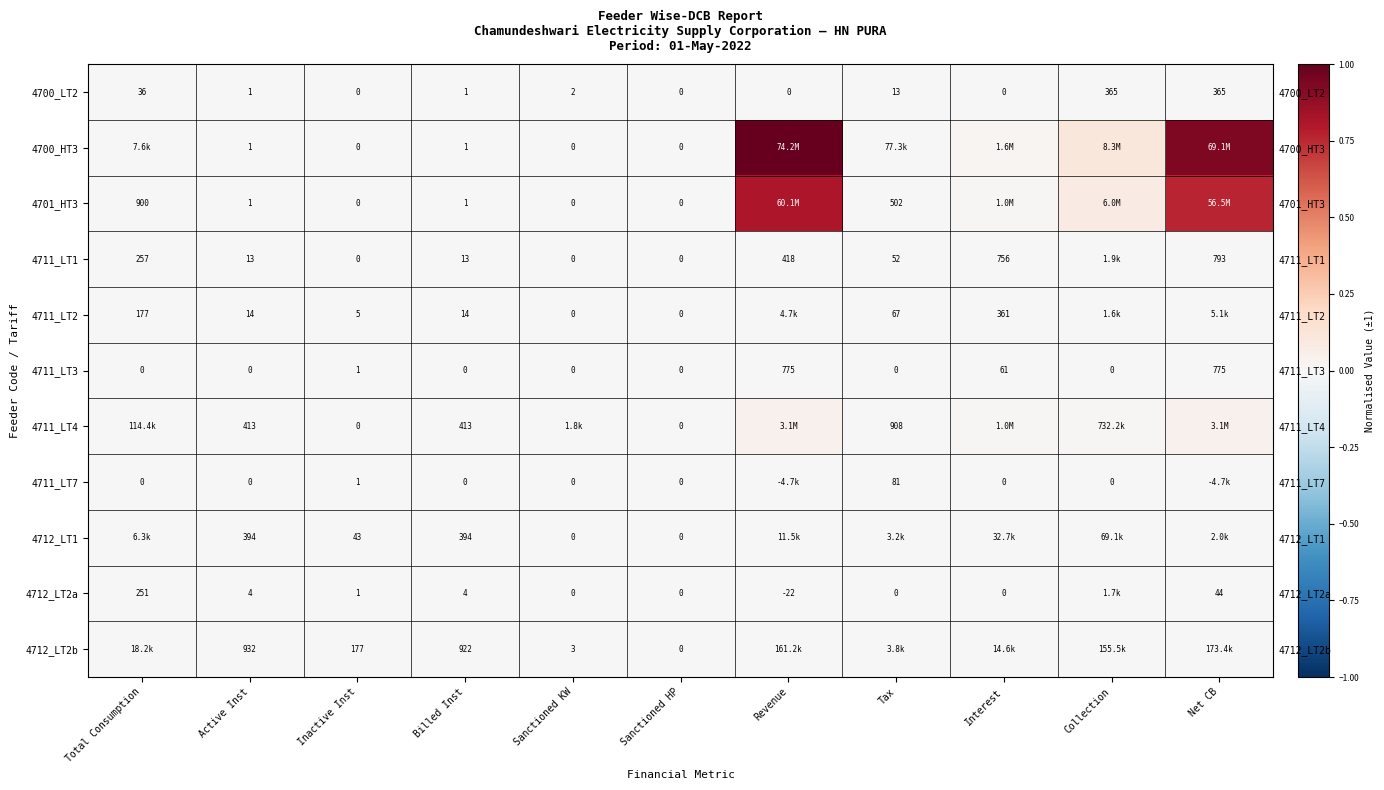

Count the number of categories in the chart.

11